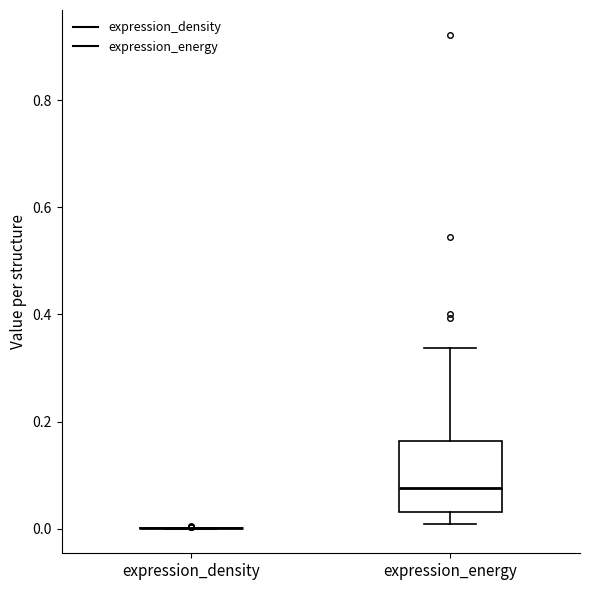

Reading left to right, transcribe this box plot: for each box, give where its median line is, the range the box spans, and where its two whiskers end, as read against the y-axis. The values are not printed on the chart, so give them approximately, as read against the axis.

expression_density: box collapsed to a line at 0.00, whiskers 0.00 to 0.00
expression_energy: median 0.08, box 0.04 to 0.16, whiskers 0.00 to 0.34